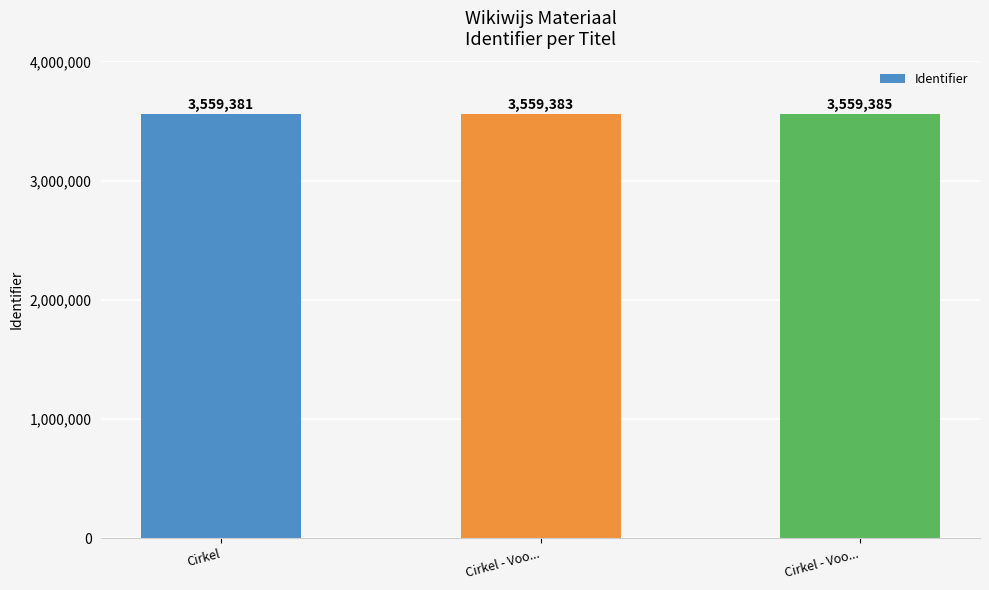

The value at Cirkel - Voo... is 5296900. True or false?

False